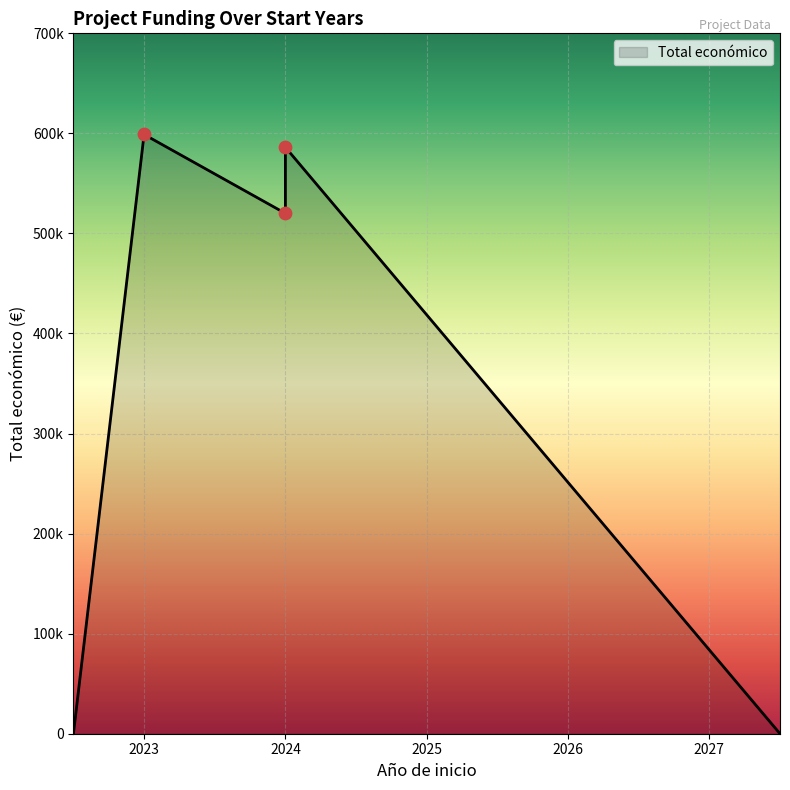

Between 2024 and 2023, which is larger?

2023